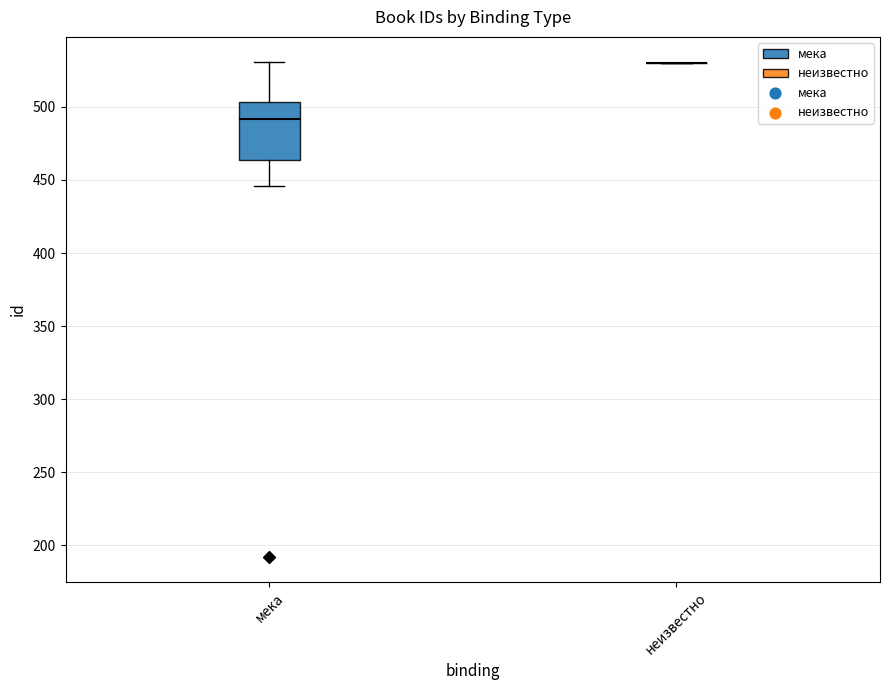

Which box is the tallest, from its lower edge to its upper edge?

мека